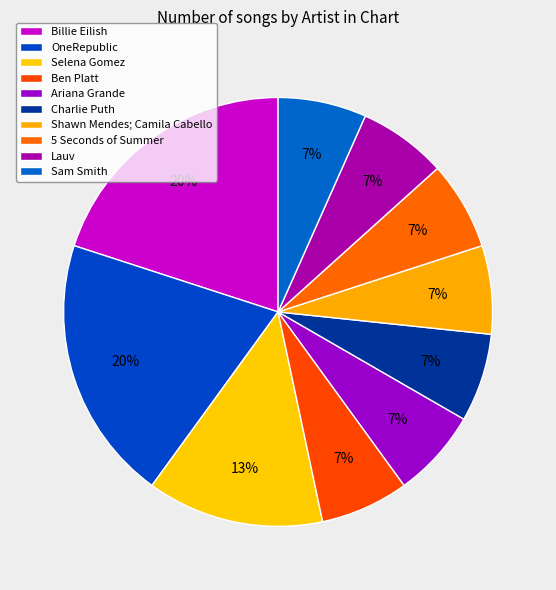

Is it true that Billie Eilish is 27% of the pie?

False